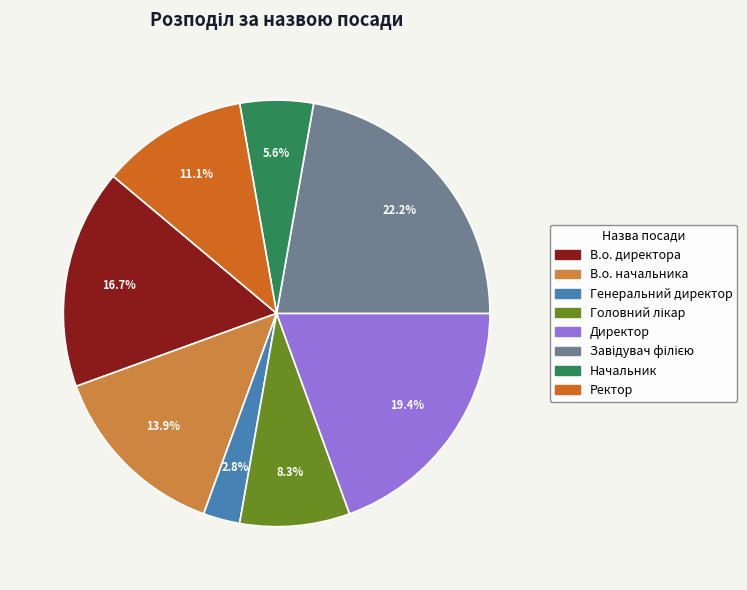

True or false: В.о. начальника accounts for 3% of the total.

False